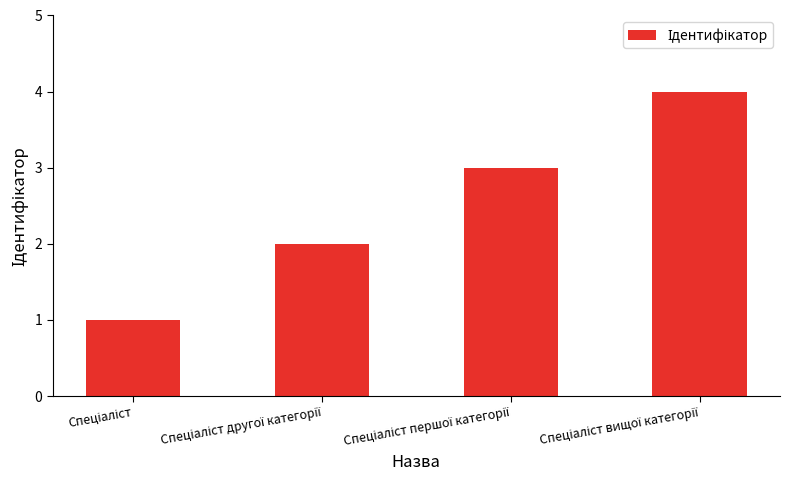

What is the minimum value shown in the chart?

1